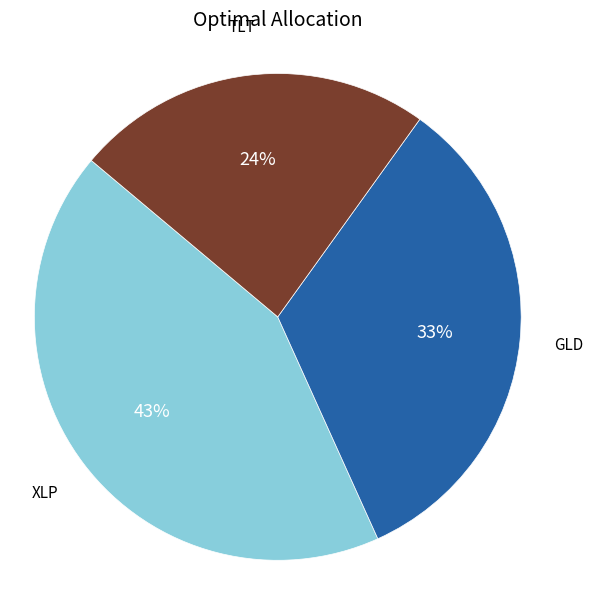

To the nearest percent, what is the difference between the largest and smallest slice percentages?

19%